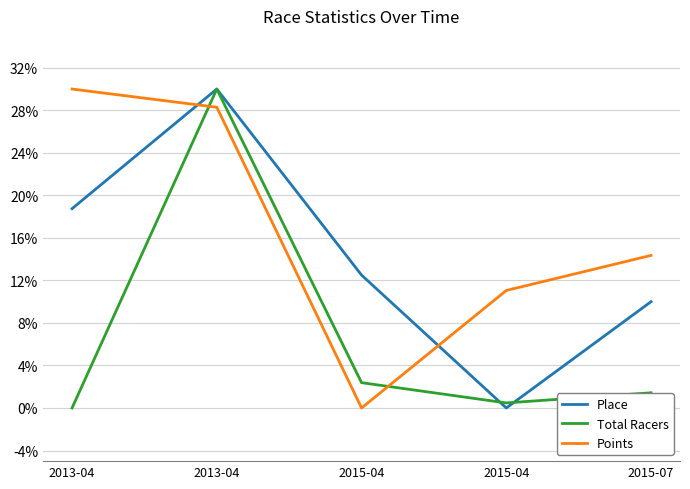

Is this an area chart (filled region under the line)?

No